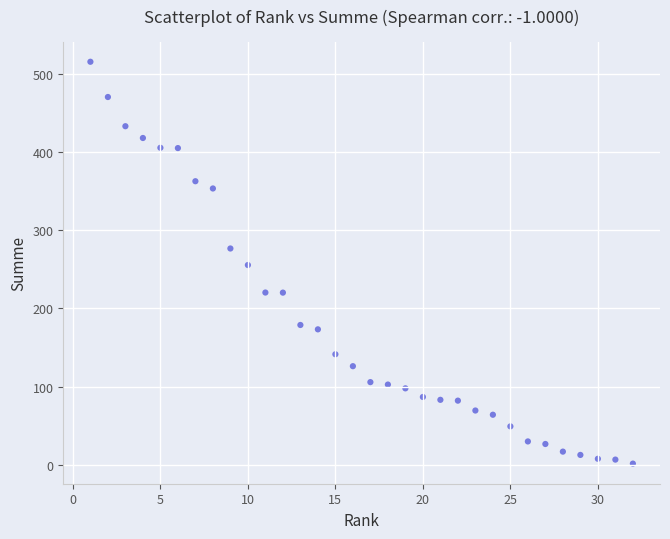

What is the range of X values (max minus min)?

31.0